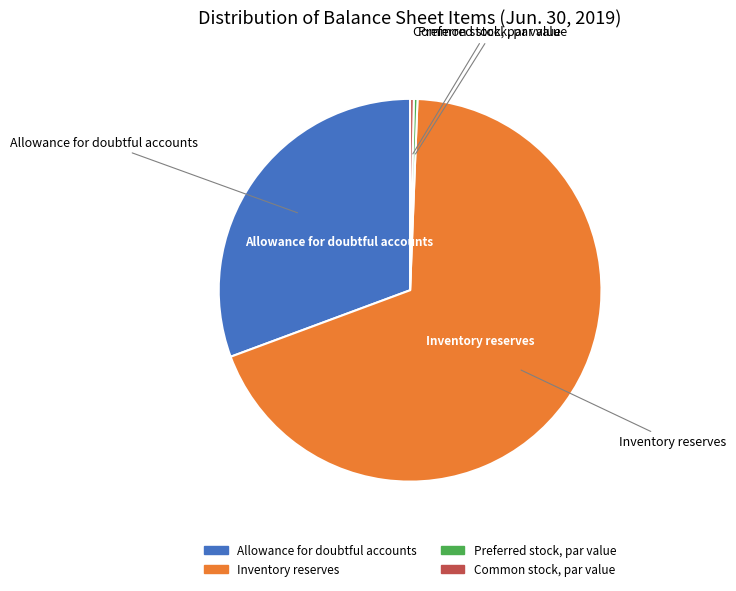

What is the ratio of the value at Allowance for doubtful accounts to the value at Inventory reserves?

0.4